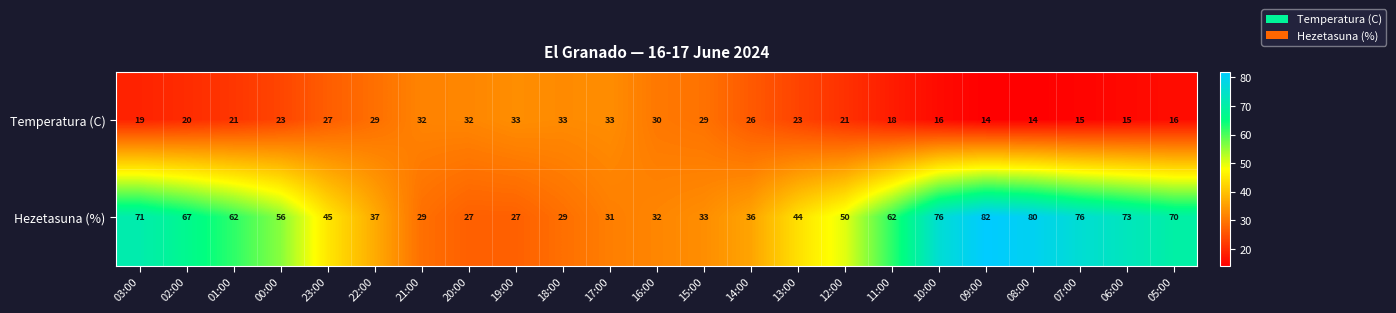

What is the average value of the Hezetasuna (%) series?

52